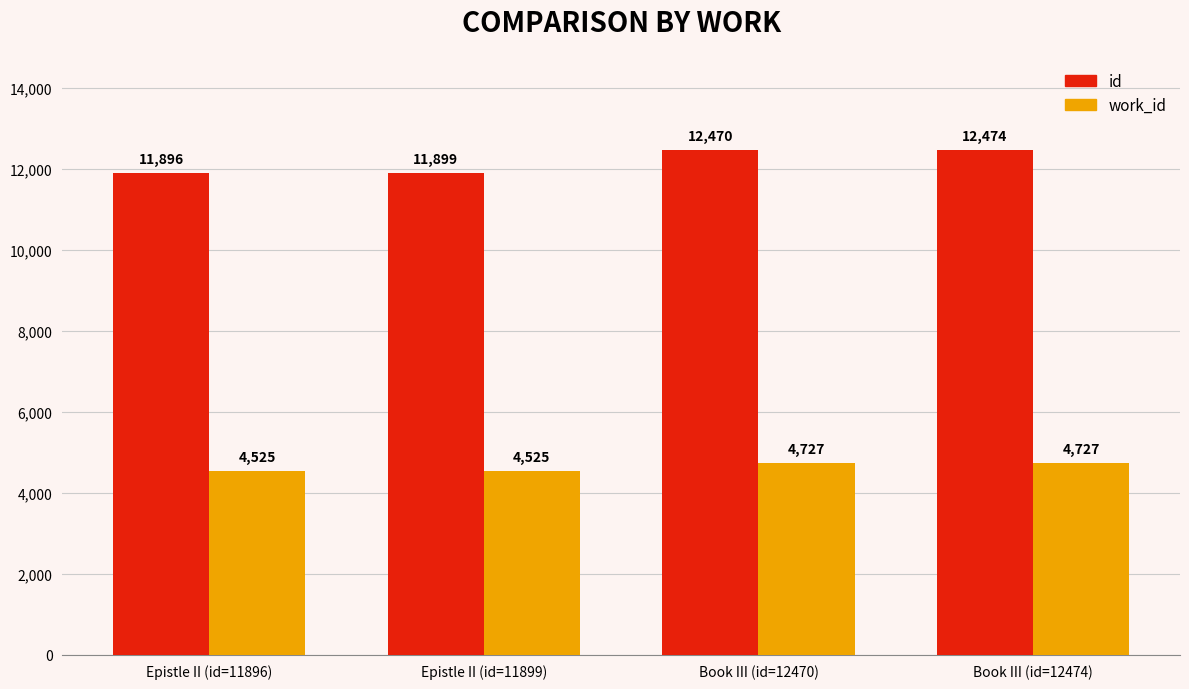

Reading right to left, extract all data points from this chart.

id: 12474	12470	11899	11896
work_id: 4727	4727	4525	4525